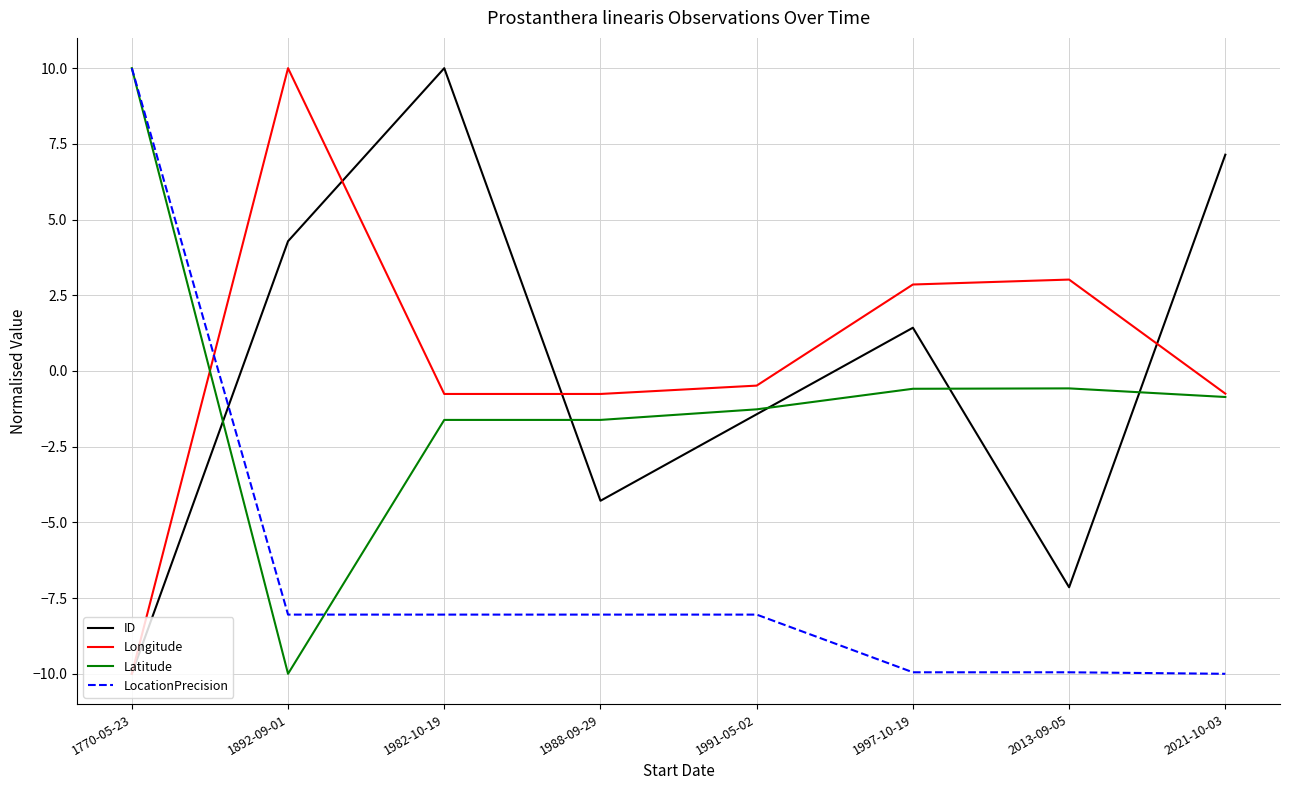

What is the greatest value displayed?

10.0